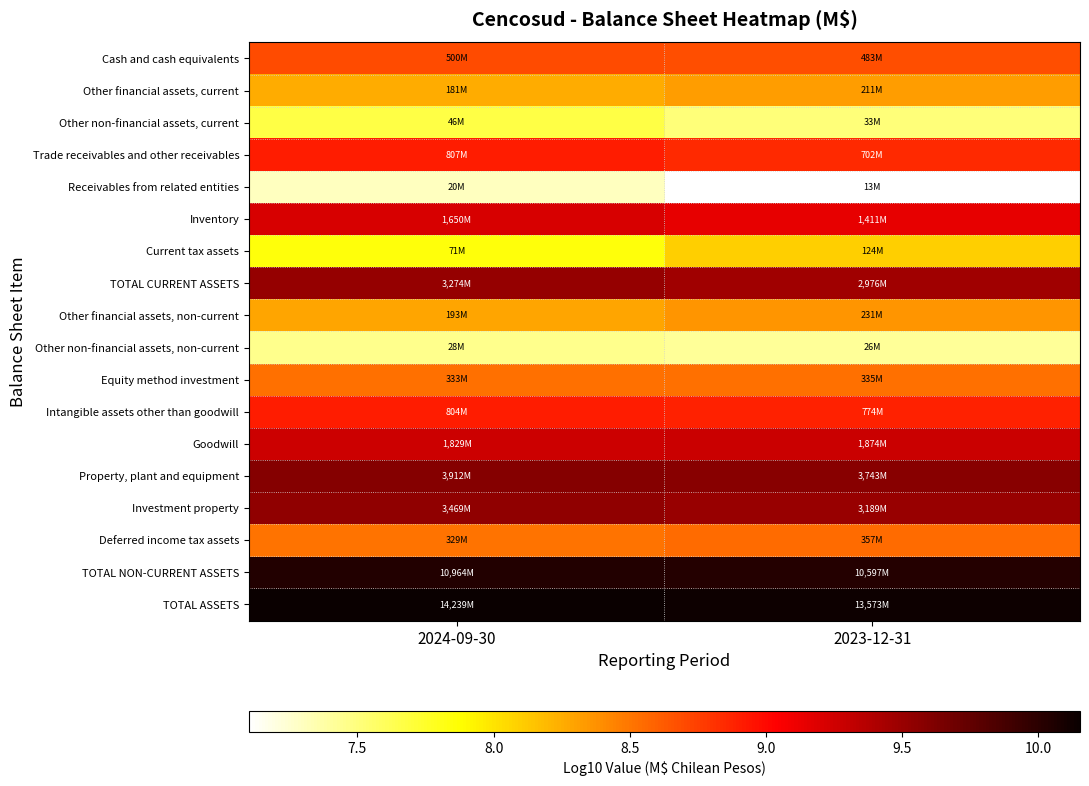

Reading left to right, extract all data points from this chart.

Cash and cash equivalents: 2024-09-30=8.7	2023-12-31=8.7
Other financial assets, current: 2024-09-30=8.3	2023-12-31=8.3
Other non-financial assets, current: 2024-09-30=7.7	2023-12-31=7.5
Trade receivables and other receivables: 2024-09-30=8.9	2023-12-31=8.8
Receivables from related entities: 2024-09-30=7.3	2023-12-31=7.1
Inventory: 2024-09-30=9.2	2023-12-31=9.1
Current tax assets: 2024-09-30=7.9	2023-12-31=8.1
TOTAL CURRENT ASSETS: 2024-09-30=9.5	2023-12-31=9.5
Other financial assets, non-current: 2024-09-30=8.3	2023-12-31=8.4
Other non-financial assets, non-current: 2024-09-30=7.5	2023-12-31=7.4
Equity method investment: 2024-09-30=8.5	2023-12-31=8.5
Intangible assets other than goodwill: 2024-09-30=8.9	2023-12-31=8.9
Goodwill: 2024-09-30=9.3	2023-12-31=9.3
Property, plant and equipment: 2024-09-30=9.6	2023-12-31=9.6
Investment property: 2024-09-30=9.5	2023-12-31=9.5
Deferred income tax assets: 2024-09-30=8.5	2023-12-31=8.6
TOTAL NON-CURRENT ASSETS: 2024-09-30=10.0	2023-12-31=10.0
TOTAL ASSETS: 2024-09-30=10.2	2023-12-31=10.1